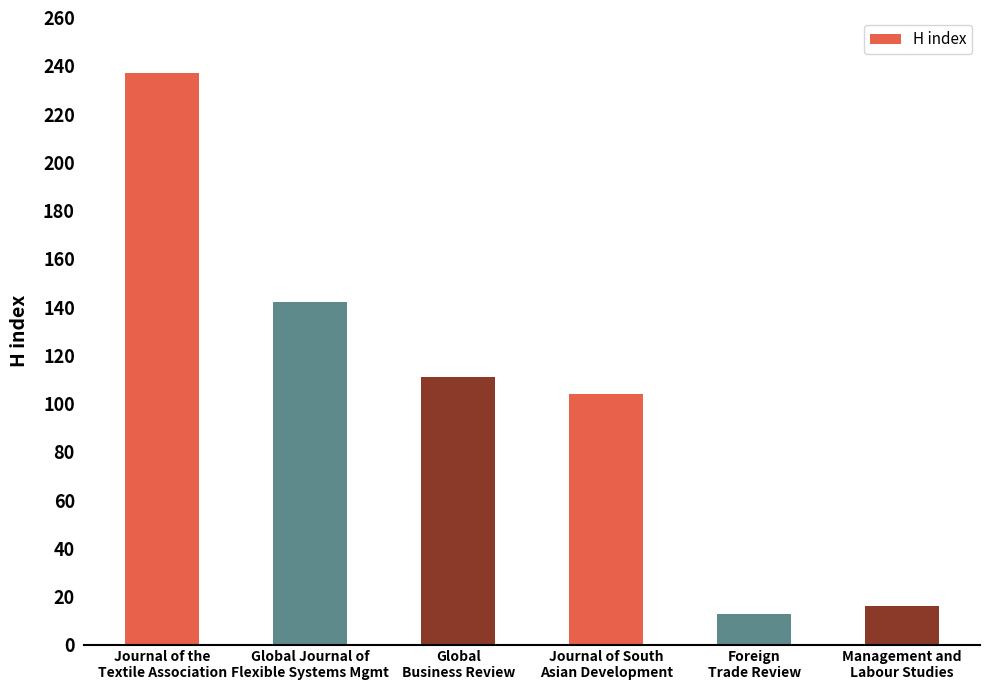

What is the smallest value displayed?

13